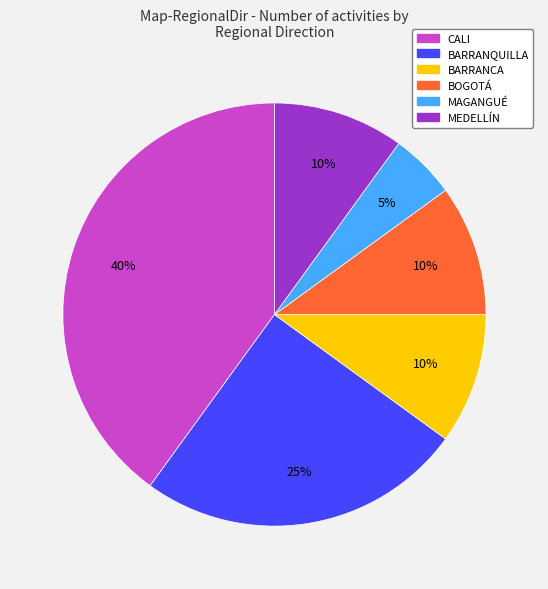

Does any single category account for the majority?

No